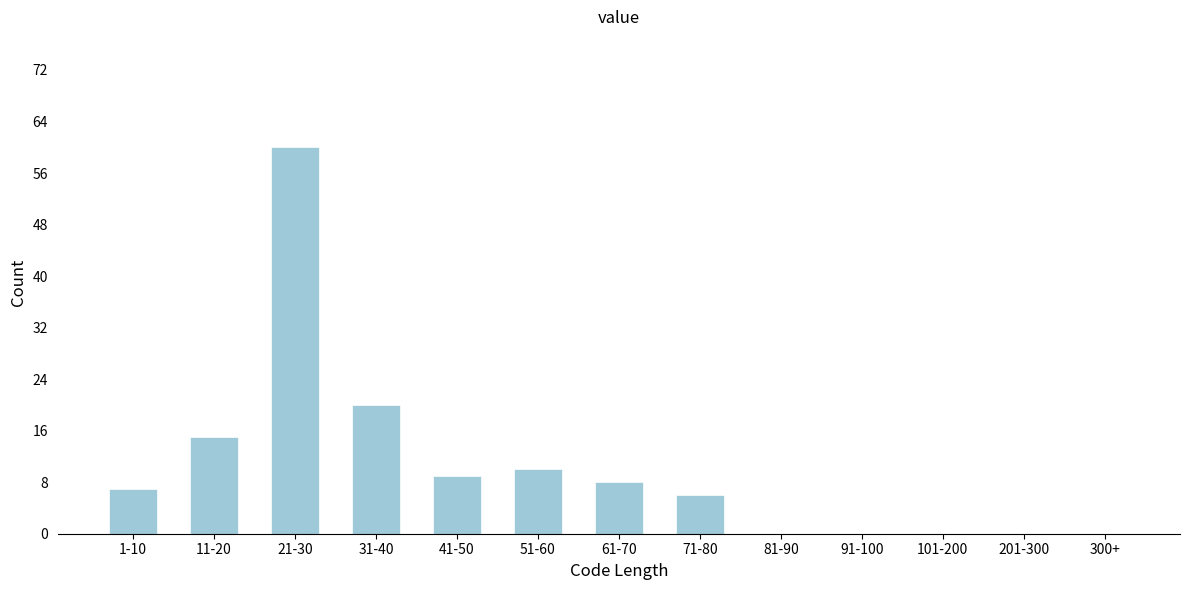

Reading left to right, transcribe all the data shown in this chart.

1-10=7	11-20=15	21-30=60	31-40=20	41-50=9	51-60=10	61-70=8	71-80=6	81-90=0	91-100=0	101-200=0	201-300=0	300+=0